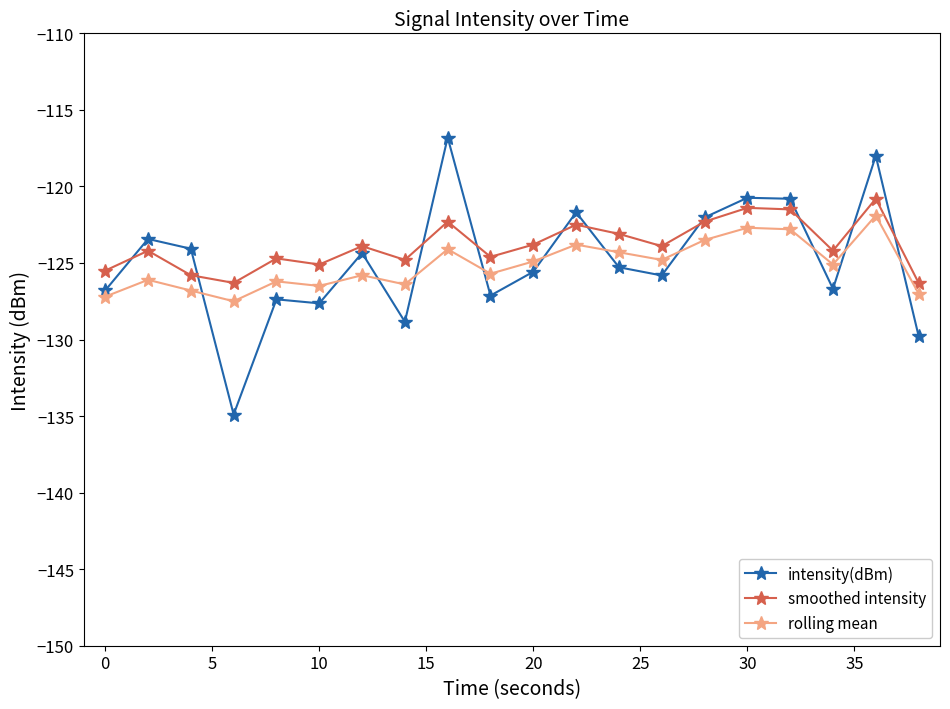

What is the value of the rolling mean point at the 9th from the left?

-124.1